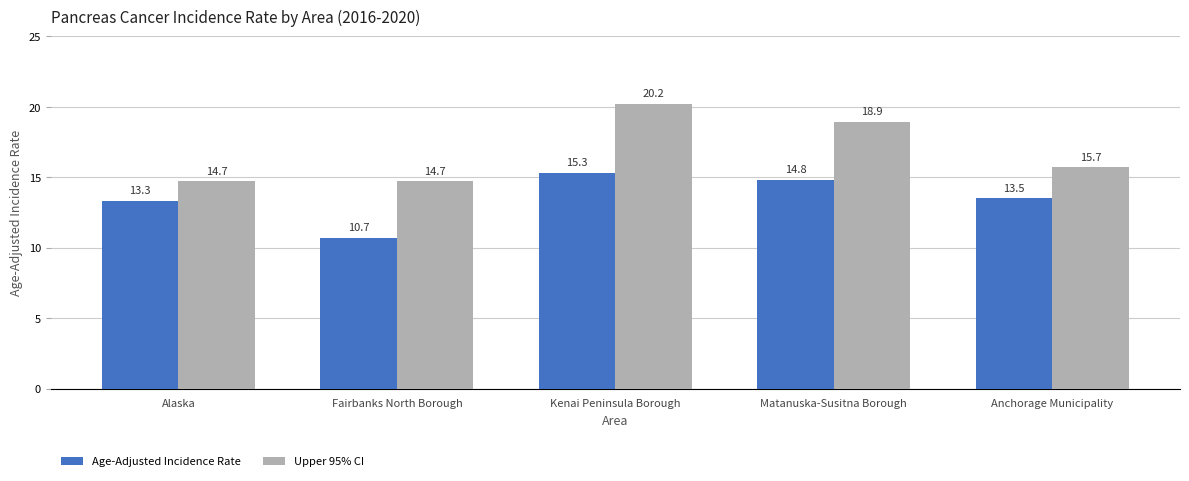

Reading left to right, list all the values displayed in this chart.

Age-Adjusted Incidence Rate: 13.3	10.7	15.3	14.8	13.5
Upper 95% CI: 14.7	14.7	20.2	18.9	15.7